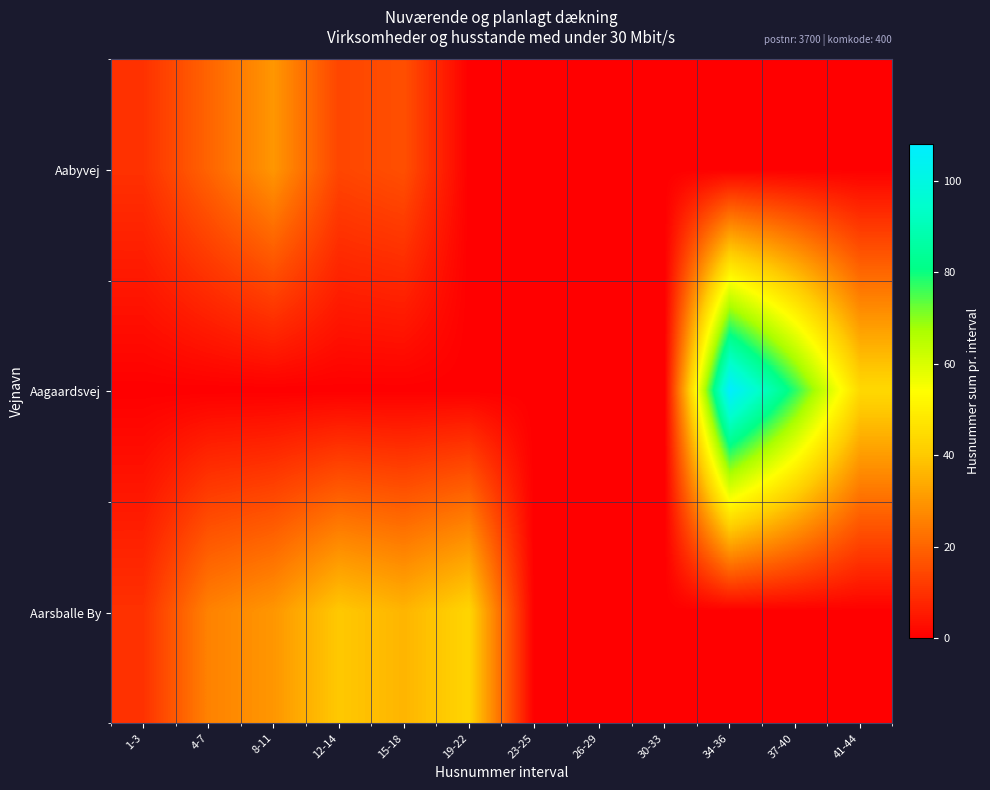

What is the spread (max minus min) of values at 19-22?

43